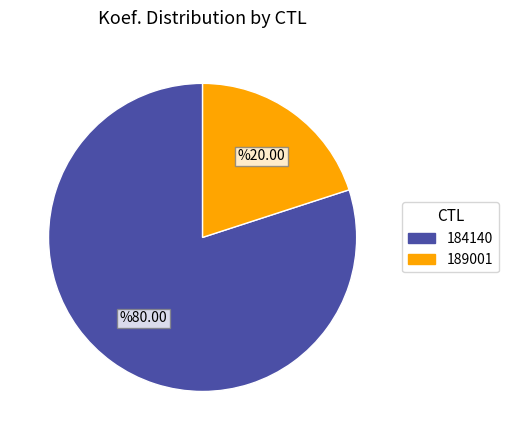

Which slice is the largest?

184140